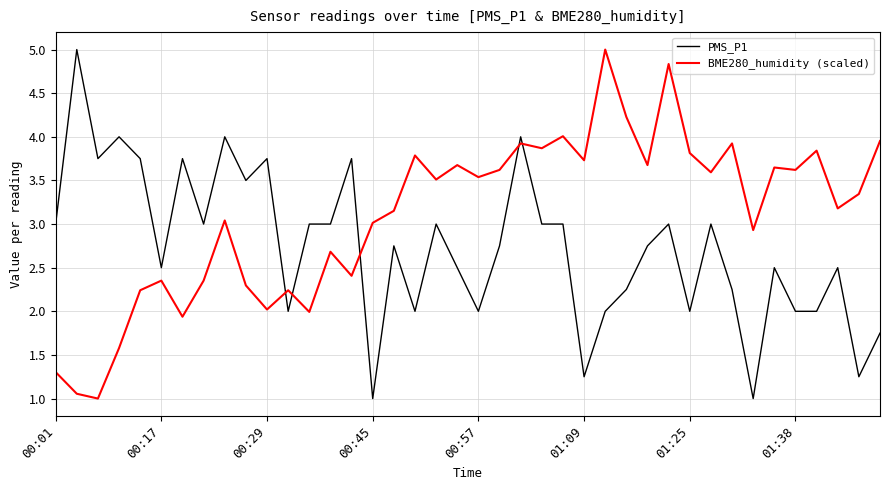

True or false: PMS_P1 and BME280_humidity (scaled) intersect in this chart.

True